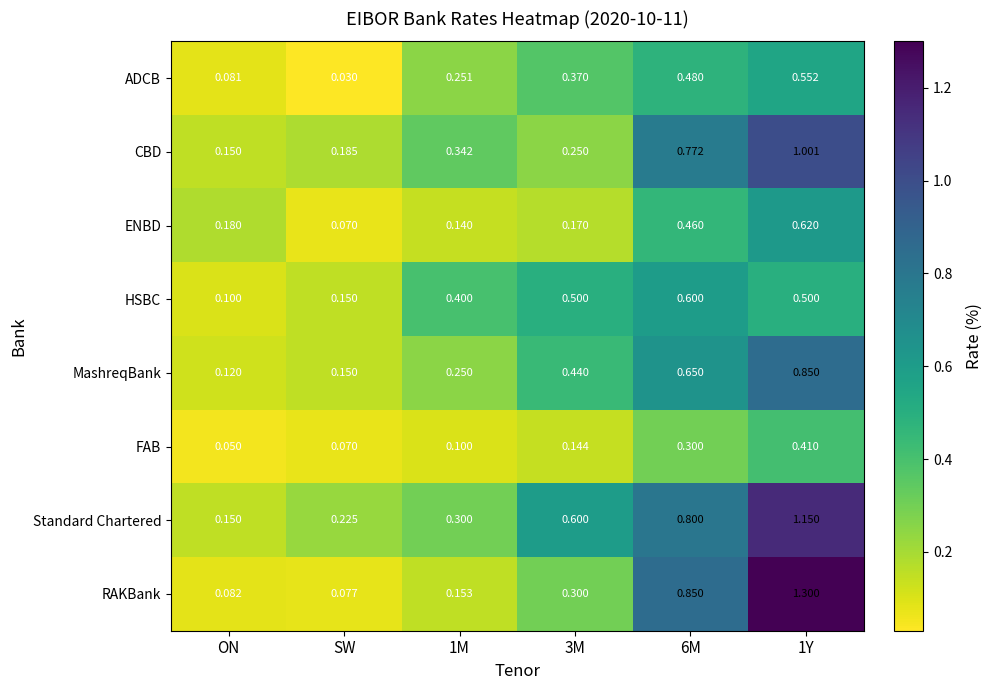

How many distinct data groups are displayed?

8